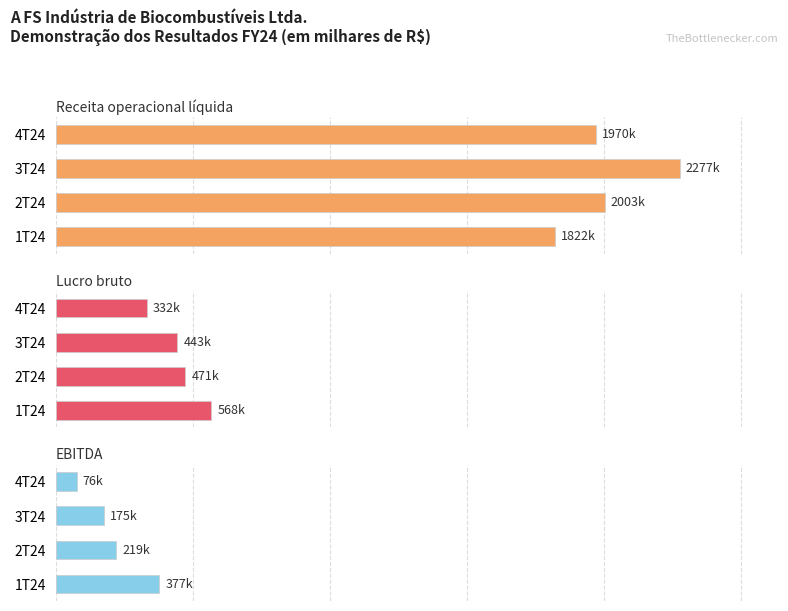

What is the value of the Lucro bruto bar at the 3rd from the left?

442586